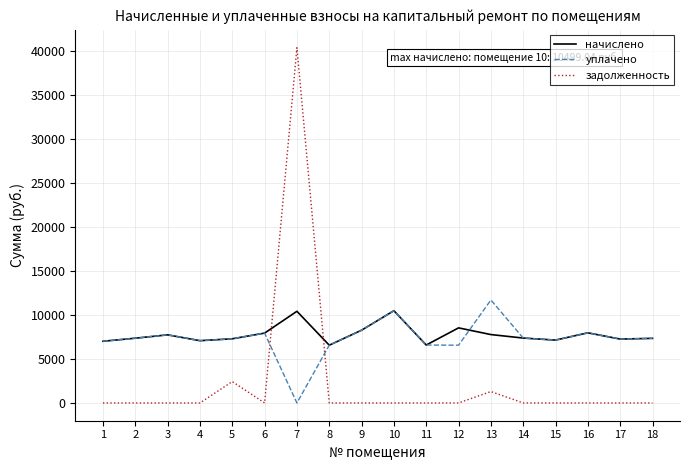

Which series has the widest spread of values?

задолженность